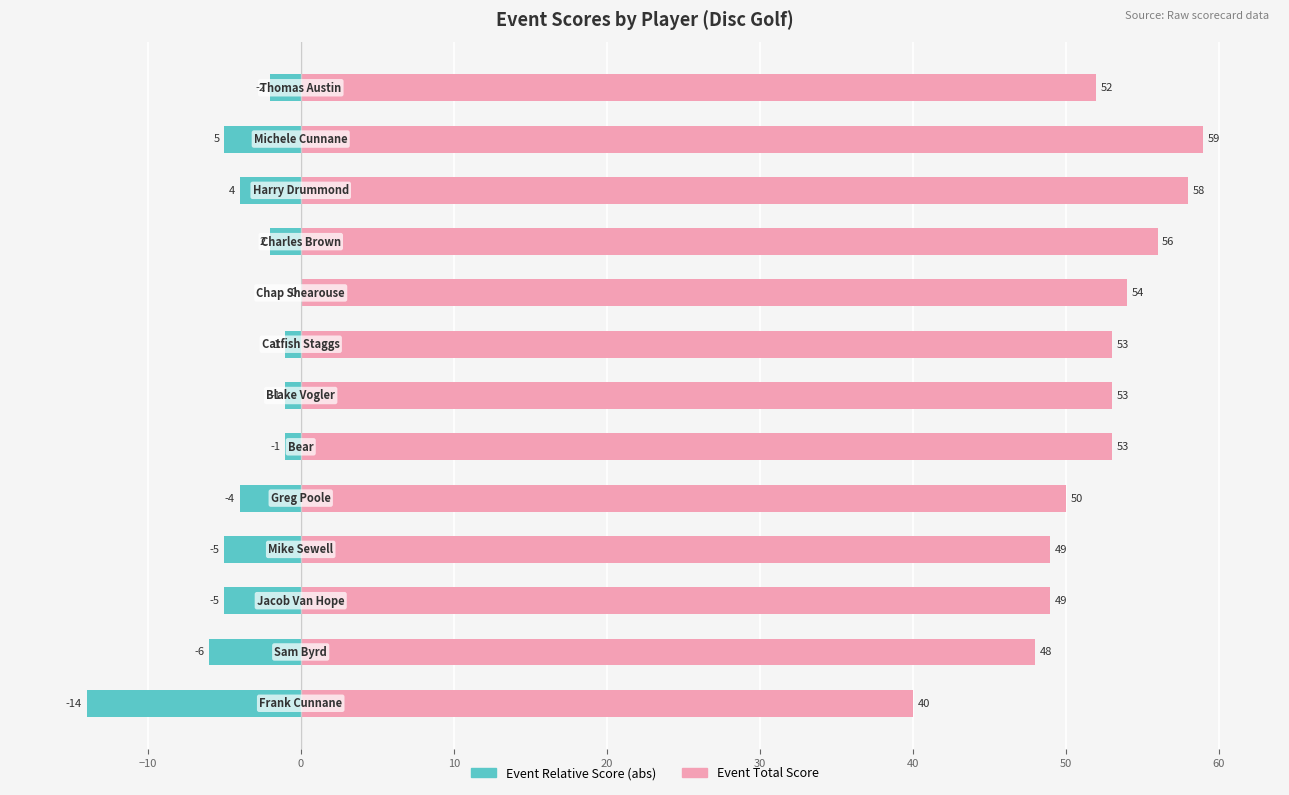

At how many categories does at least one series exceed 12?

13